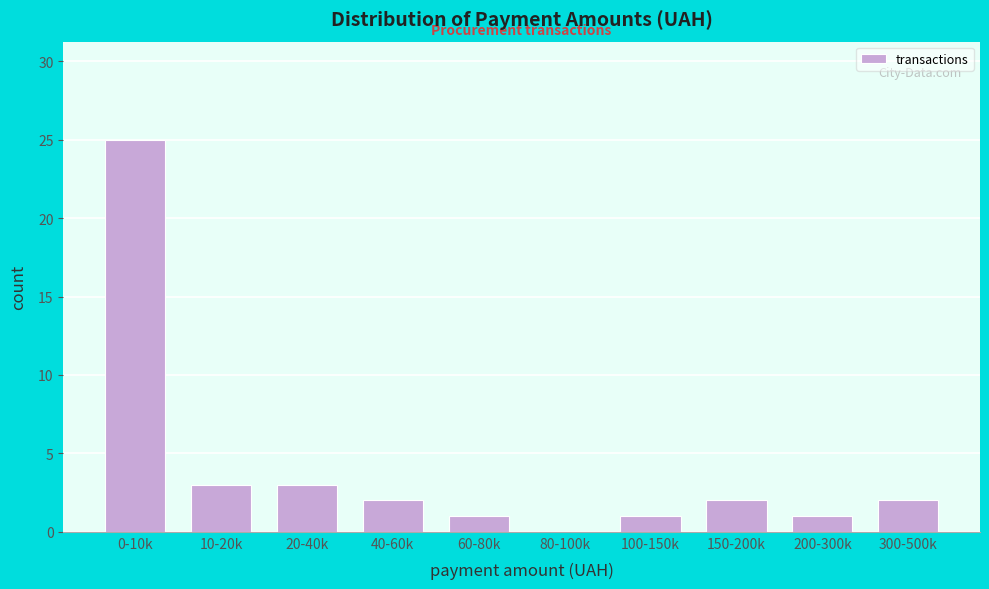

Reading left to right, list all the values displayed in this chart.

0-10k=25	10-20k=3	20-40k=3	40-60k=2	60-80k=1	80-100k=0	100-150k=1	150-200k=2	200-300k=1	300-500k=2